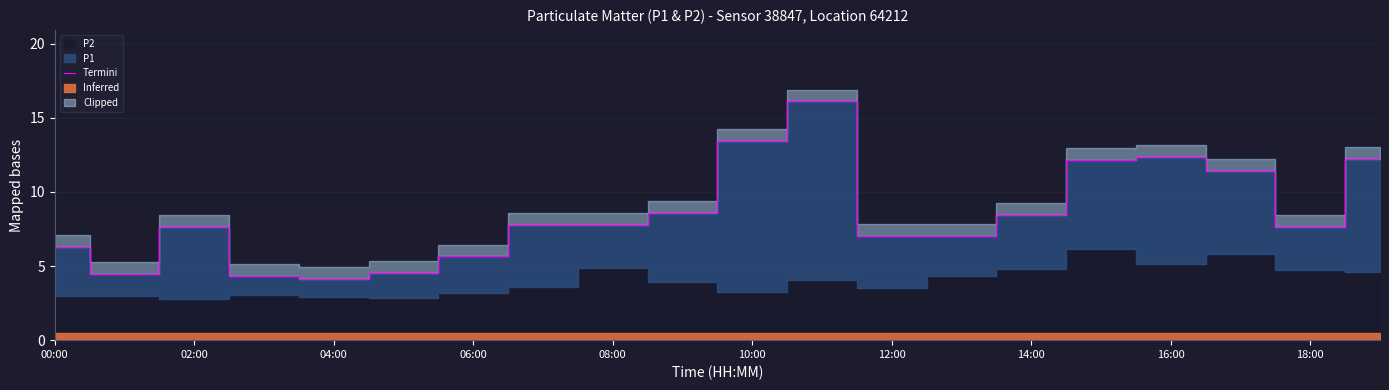

The value of Termini at 14:00 is 4.5. True or false?

False